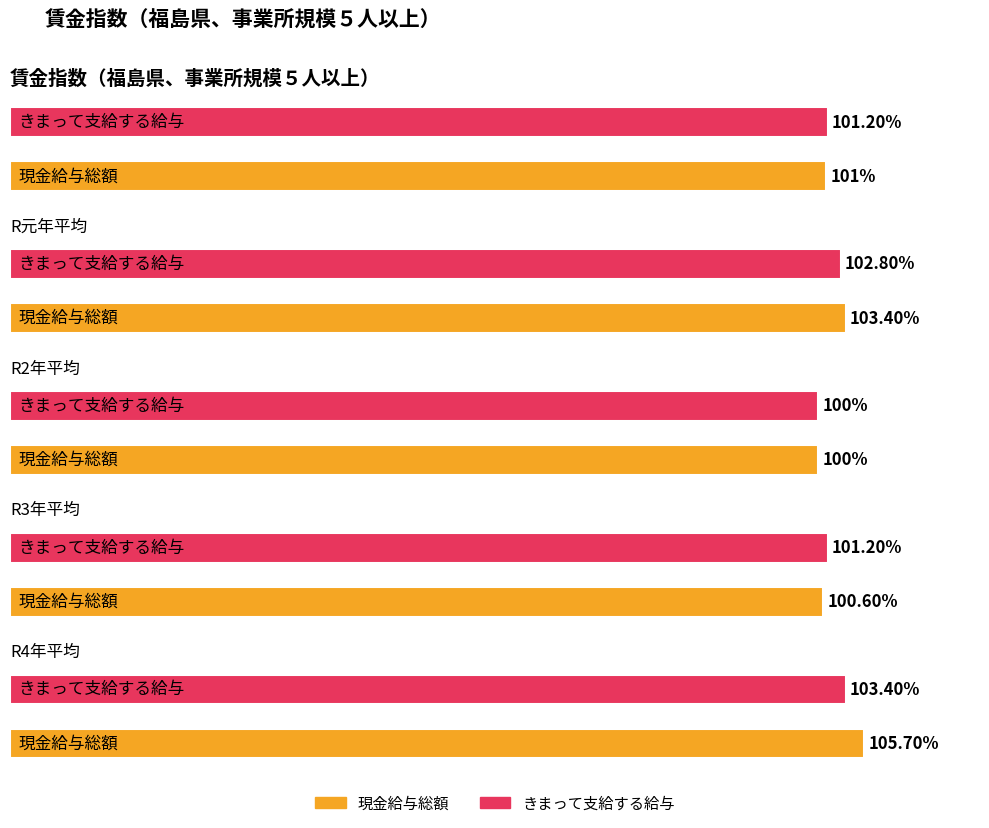

Which has a higher value, R2年平均 or R4年平均?

R4年平均